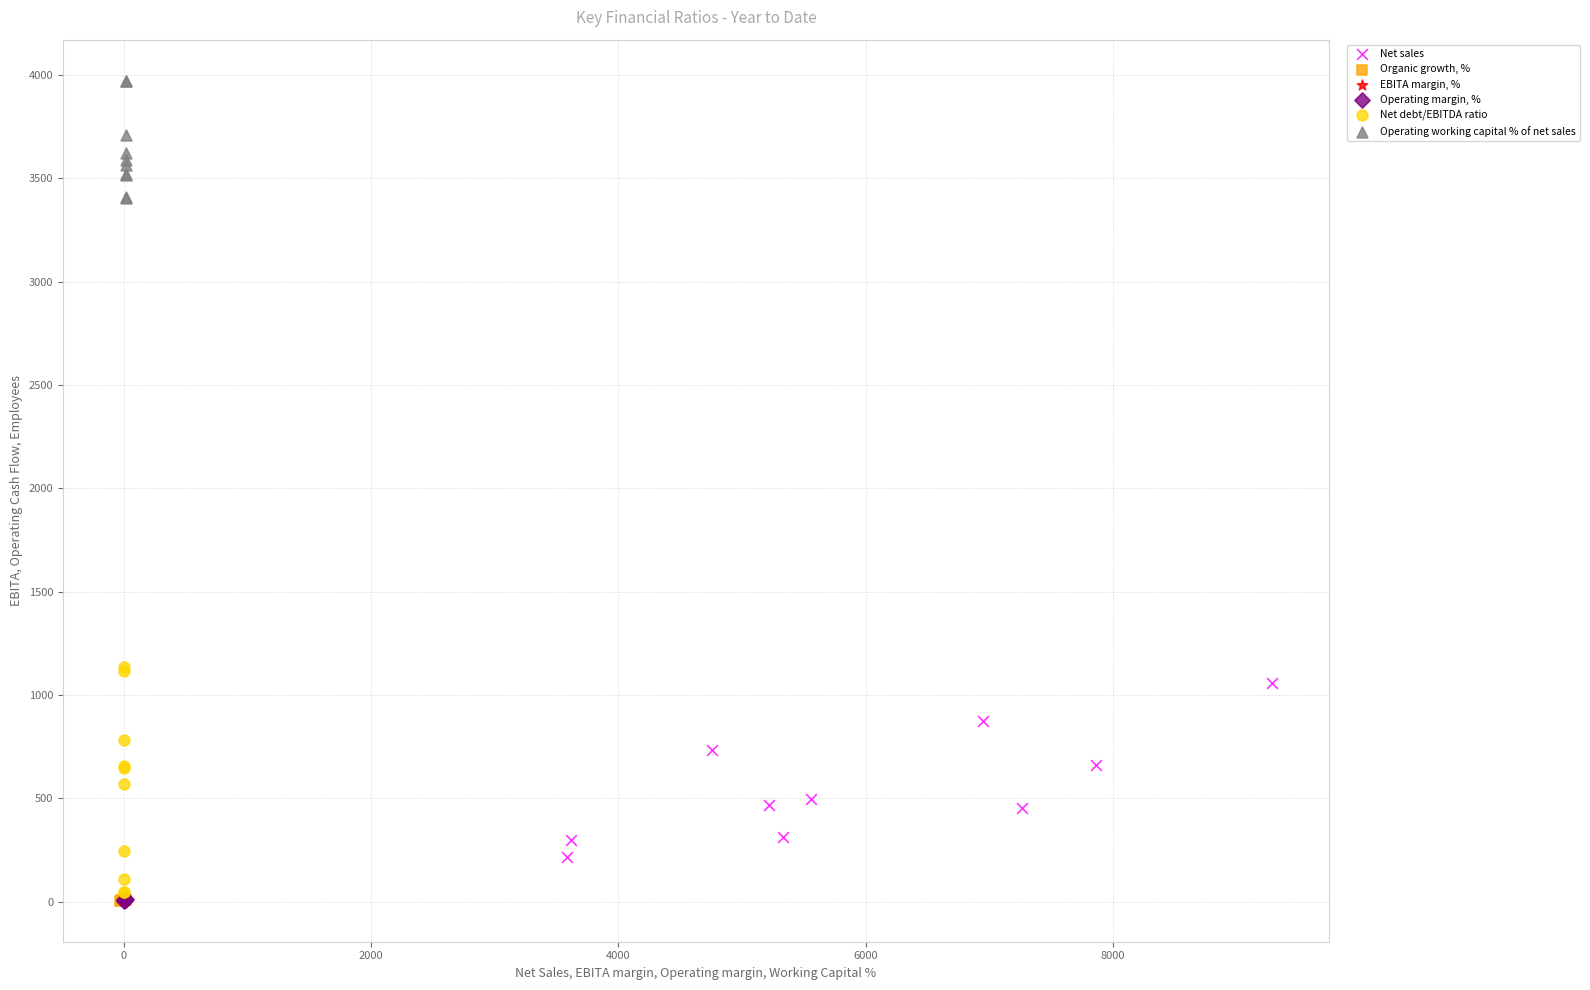

Which series has the widest spread of Y values?

Net debt/EBITDA ratio